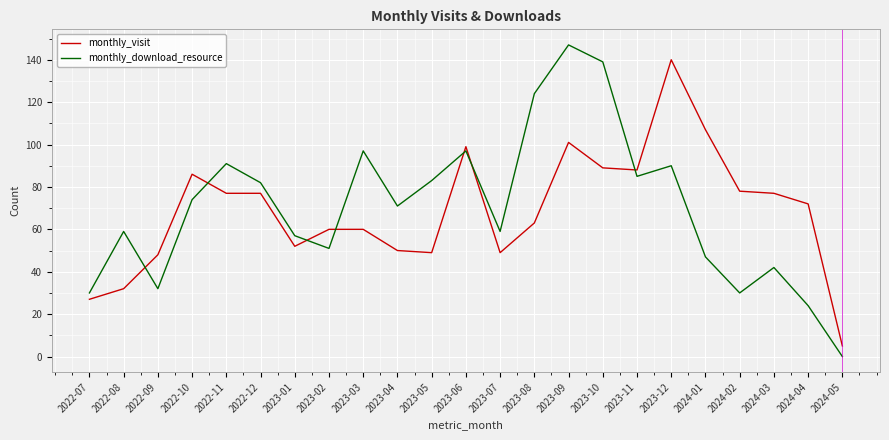

The value of monthly_visit at 2023-03 is 92. True or false?

False